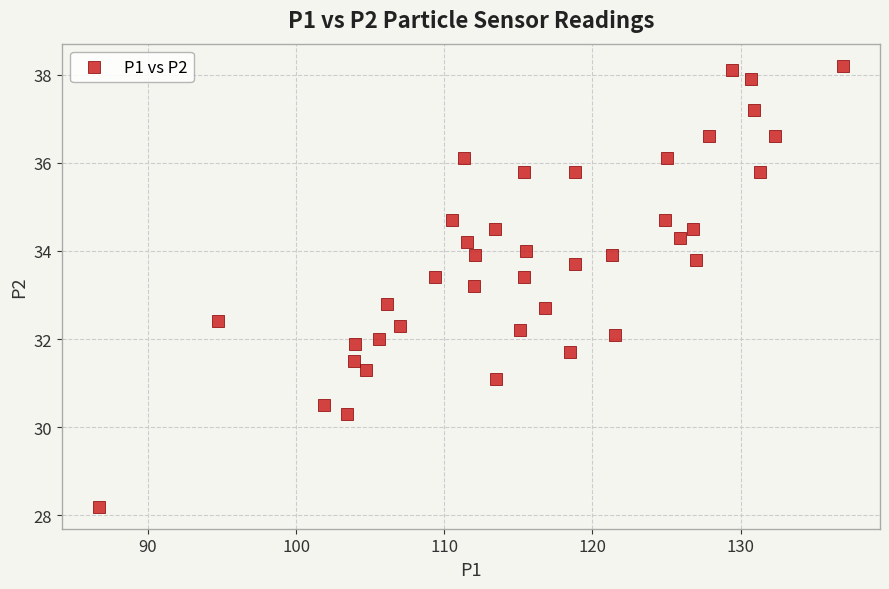

What is the range of Y values (max minus min)?

10.0